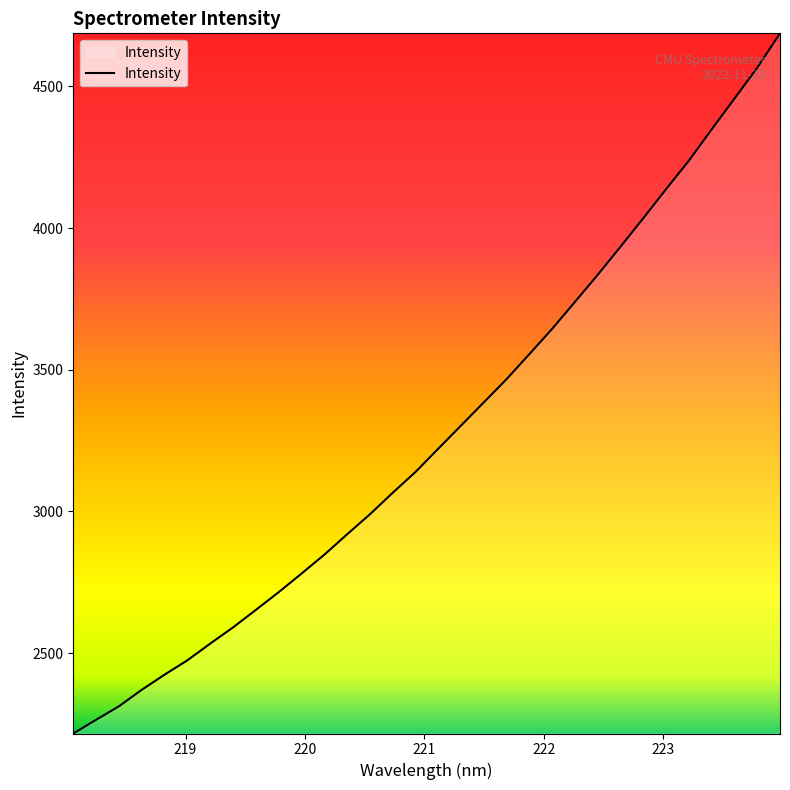

How many values exceed 3221?

16